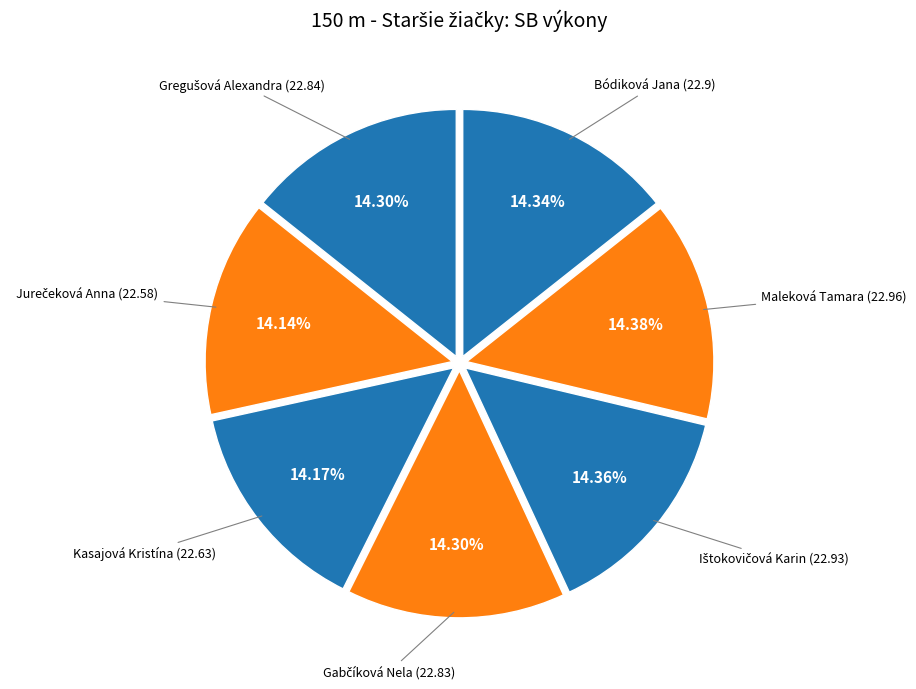

What percentage is the Bódiková Jana slice, to the nearest percent?

14%